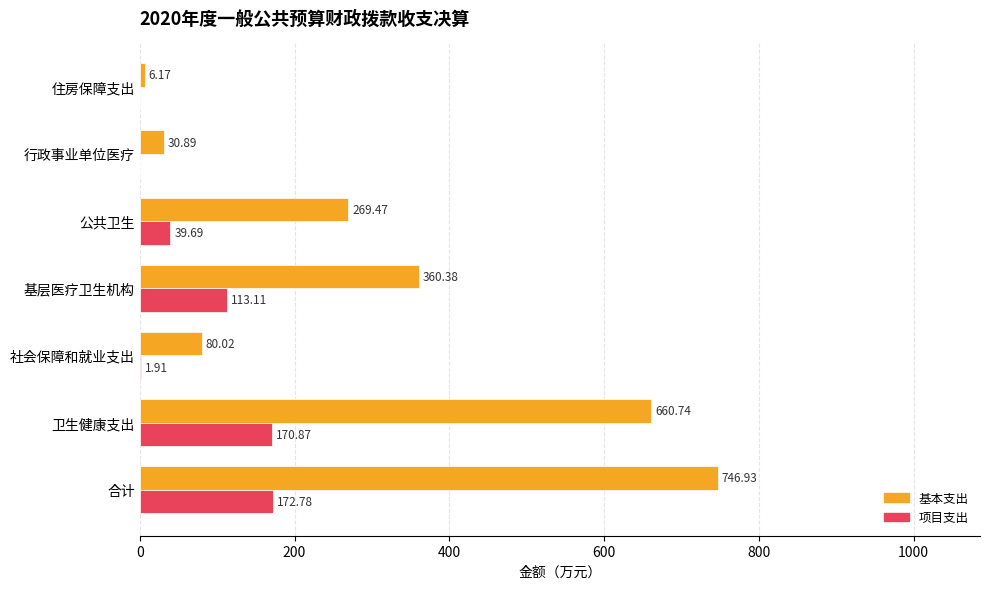

How many data points in 基本支出 are above 269?

4